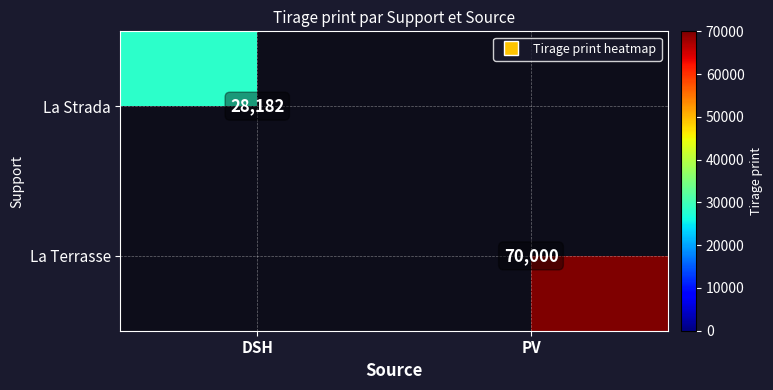

What is the difference between the highest and lowest values at PV?

70000